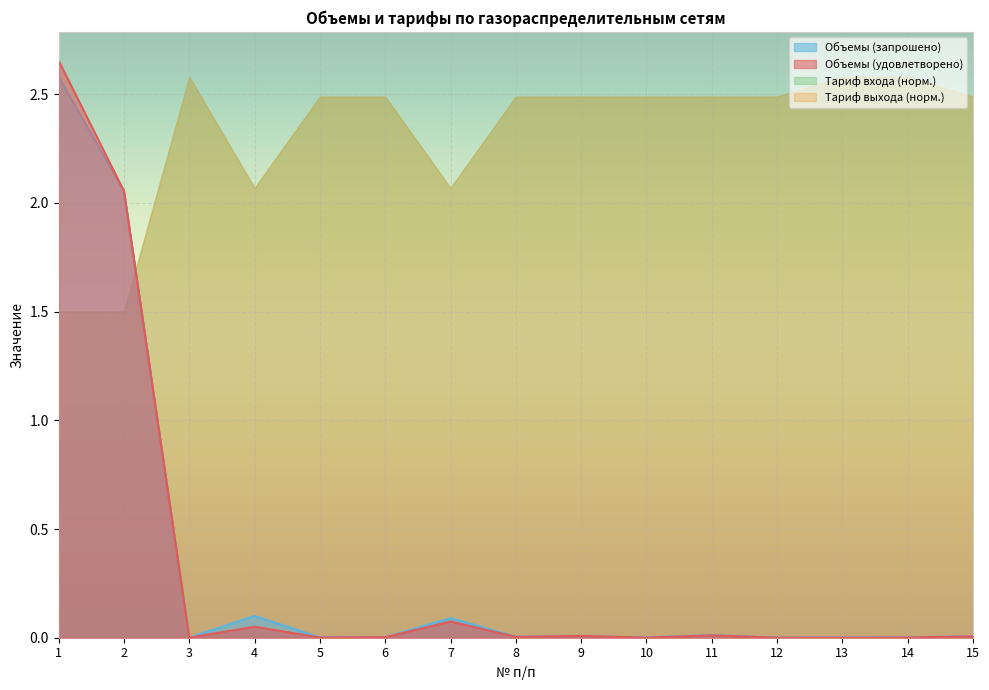

At which category is the sum across all series the highest?

1